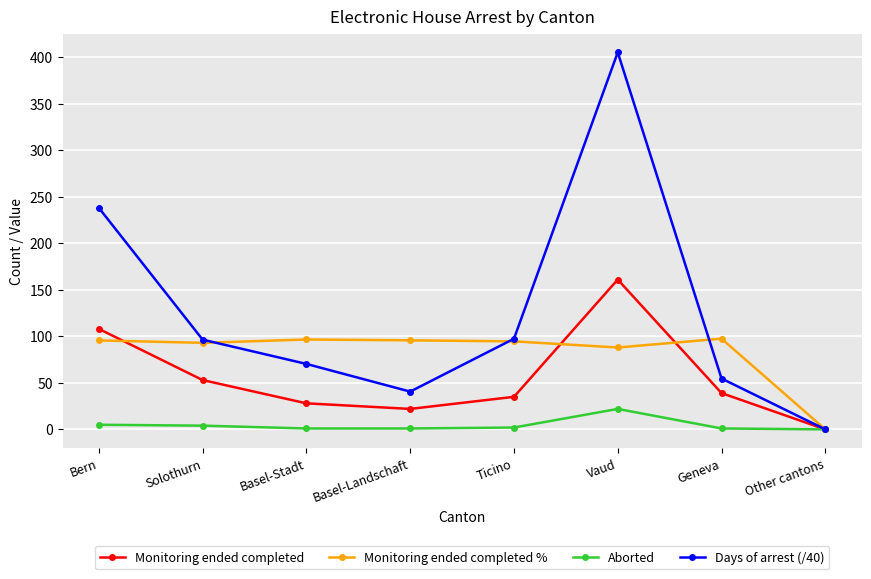

Which series has the largest total across all categories?

Days of arrest (/40)